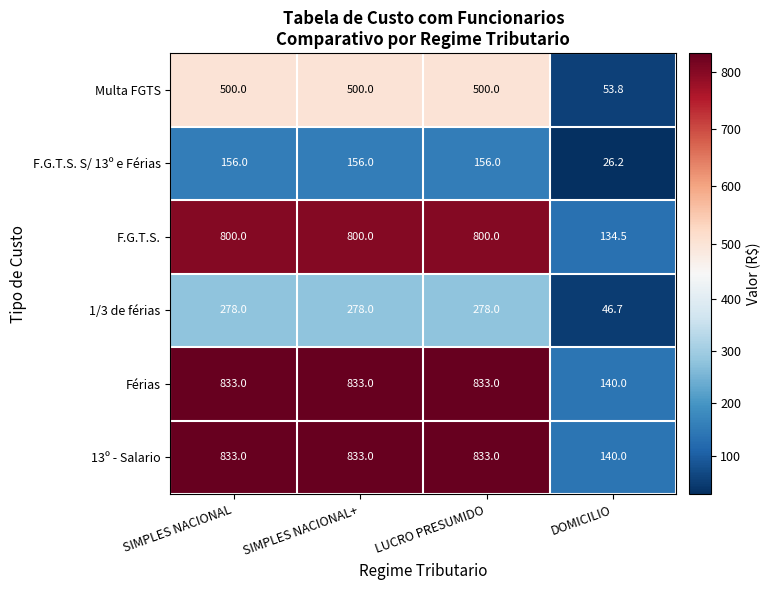

What is the minimum value for Multa FGTS?

53.8